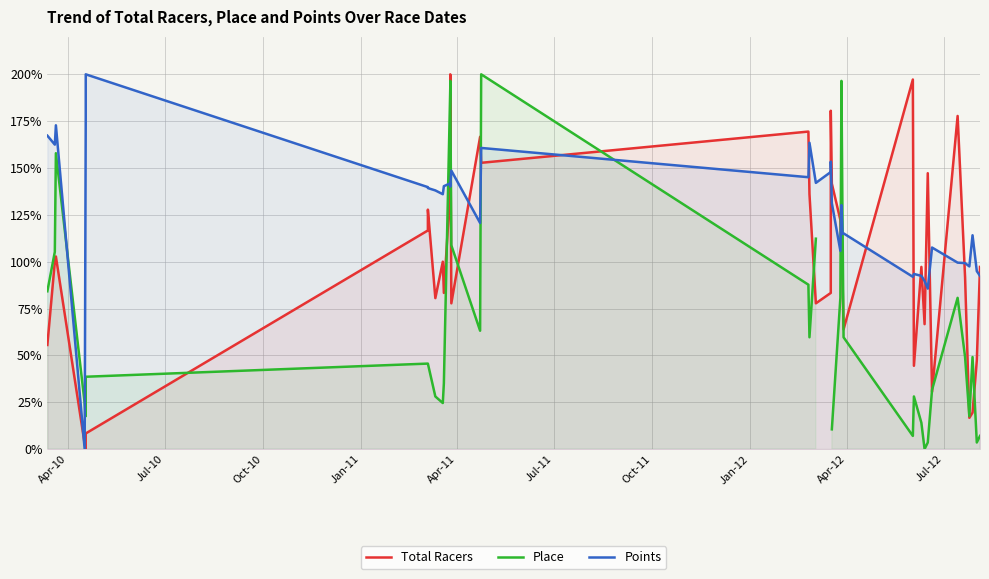

How many data points in Place are above 49?

18